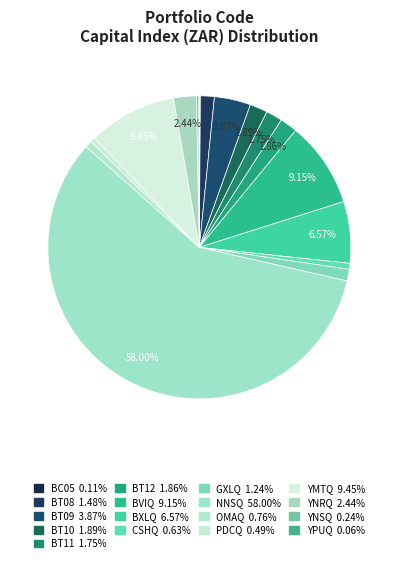

Combined, what portion of the pie is YNRQ and BT12?

4.3%